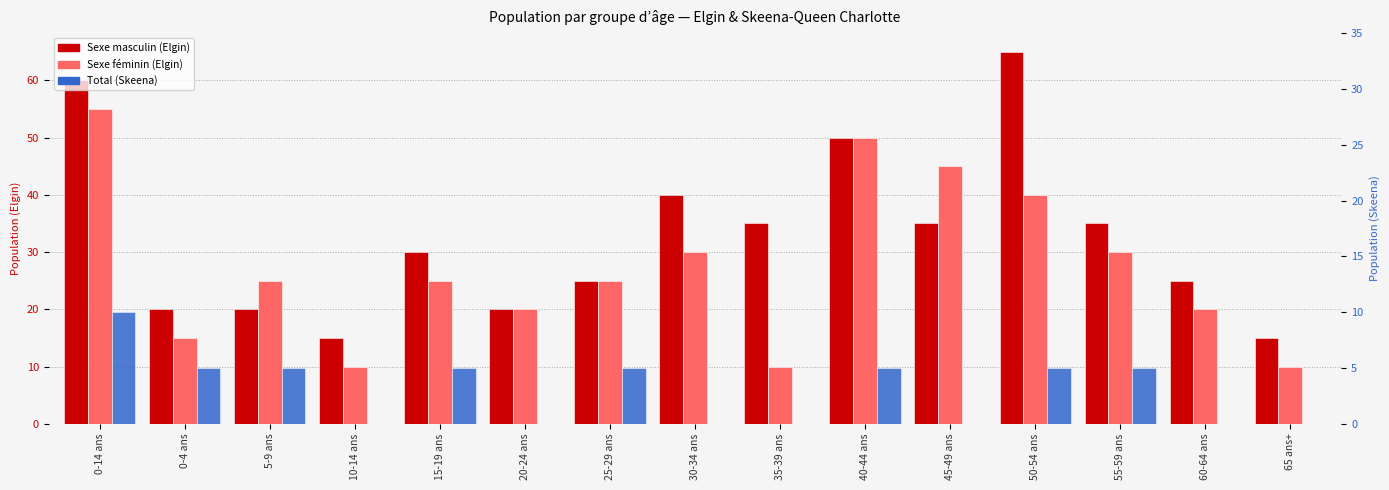

What is the spread (max minus min) of values at 0-14 ans?

50